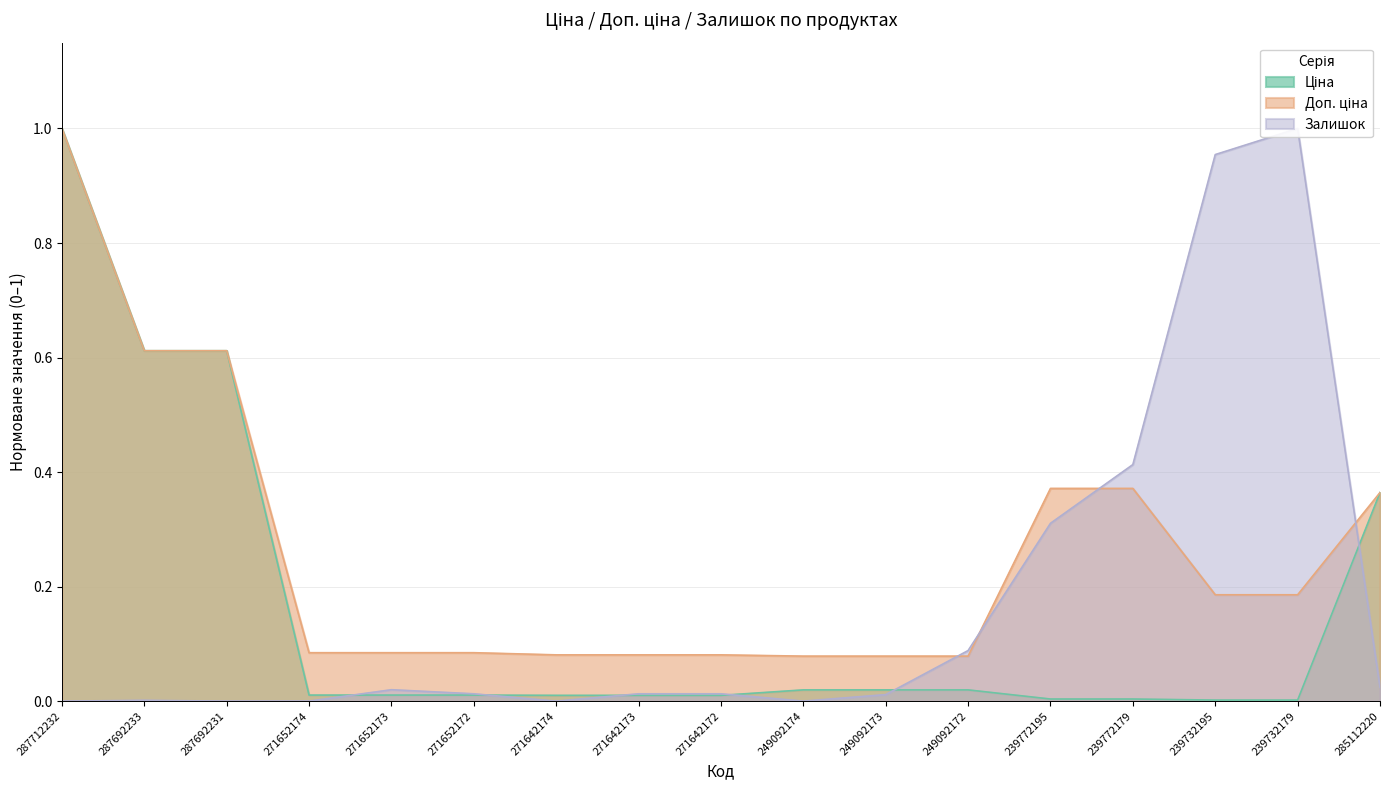

How many intersections are there between Залишок and Доп. ціна?

4